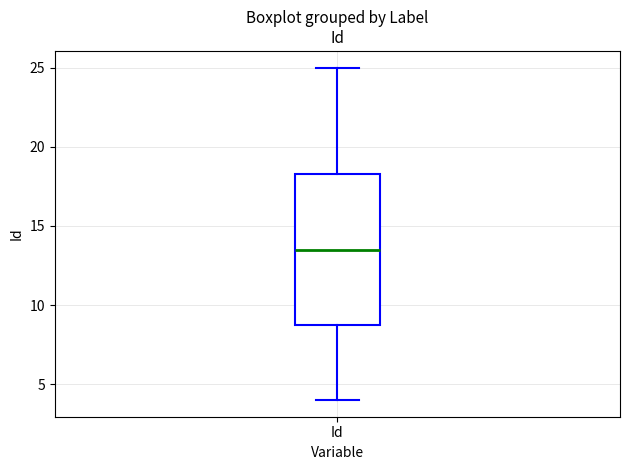

Where does the lower whisker of the box for Id end on the y-axis? The values are not printed on the chart, so give them approximately, as read against the axis.

4.0